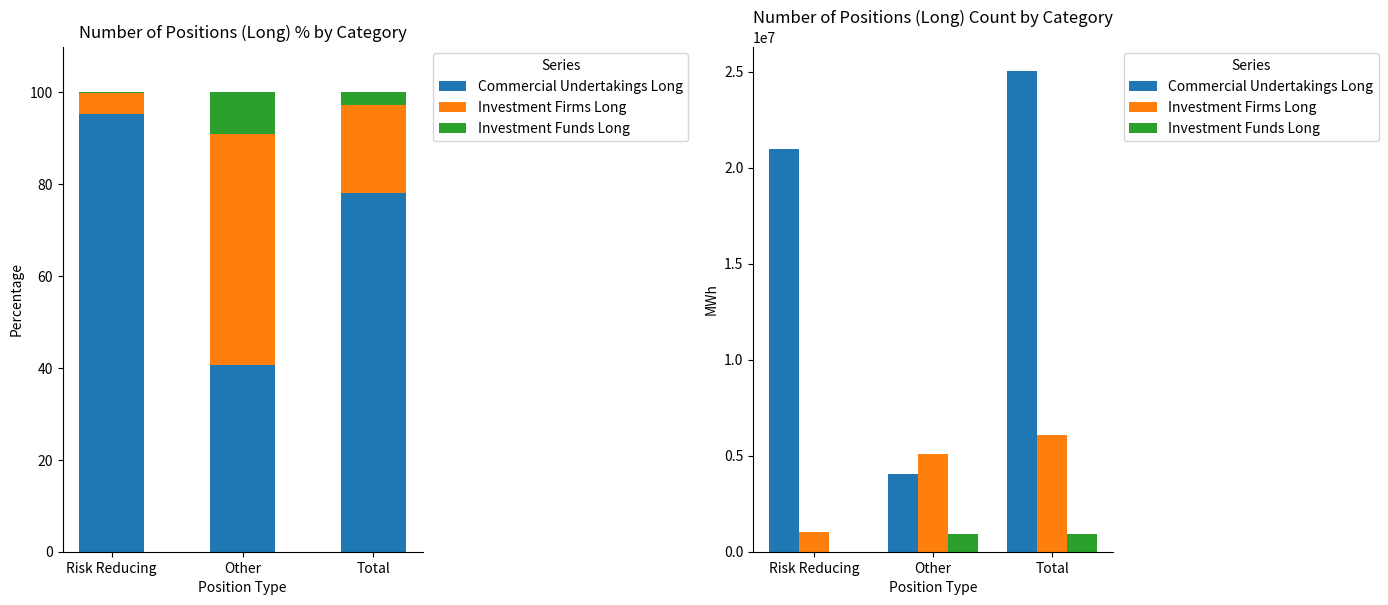

What is the label of the 1st bar from the left?

Risk Reducing